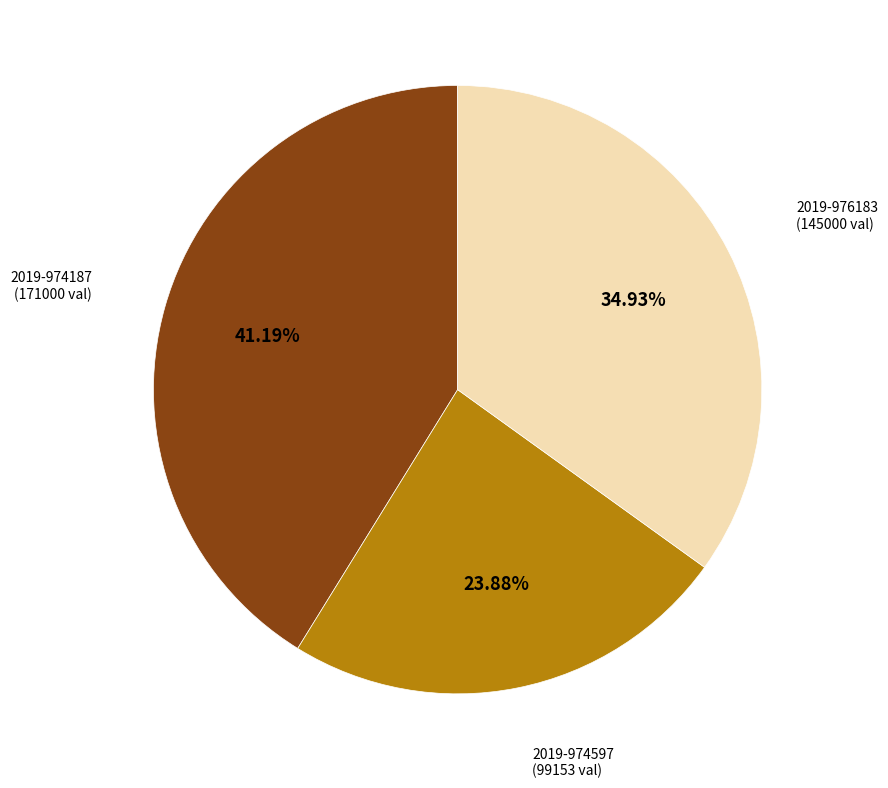

Is there a majority slice in this chart?

No